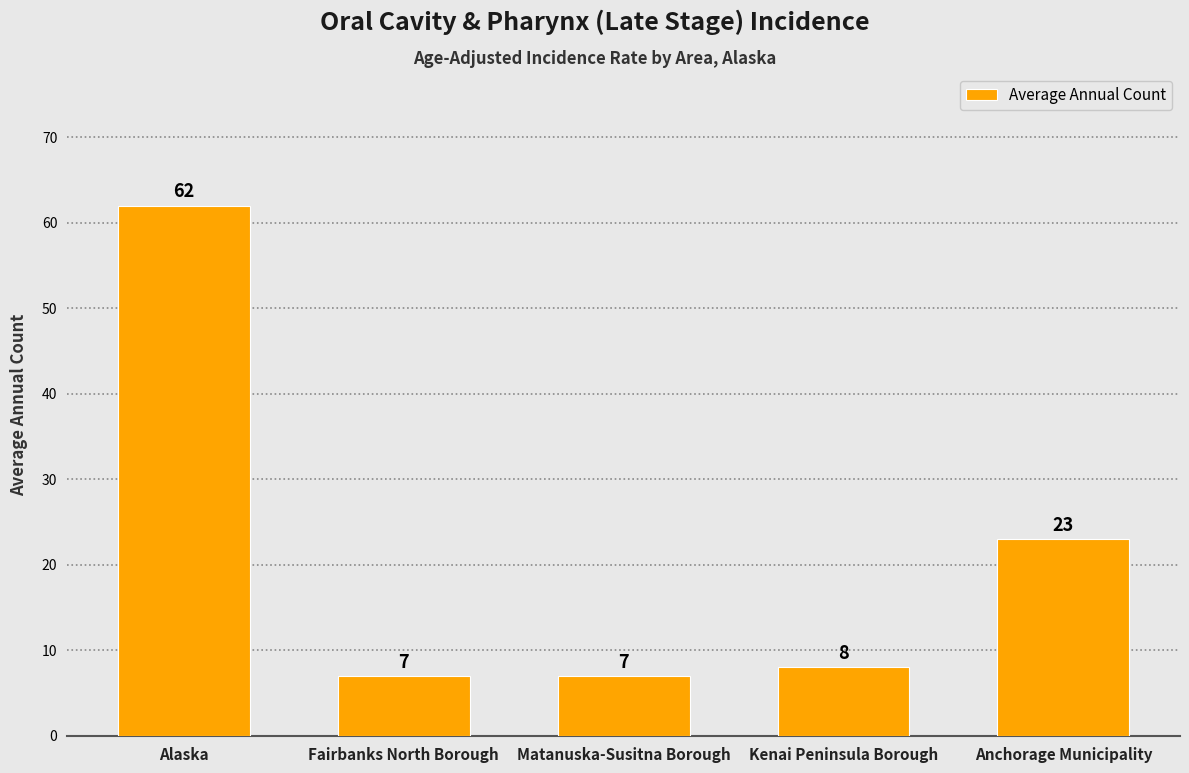

Approximately how many times larger is the value at Kenai Peninsula Borough compared to Anchorage Municipality?

0.3